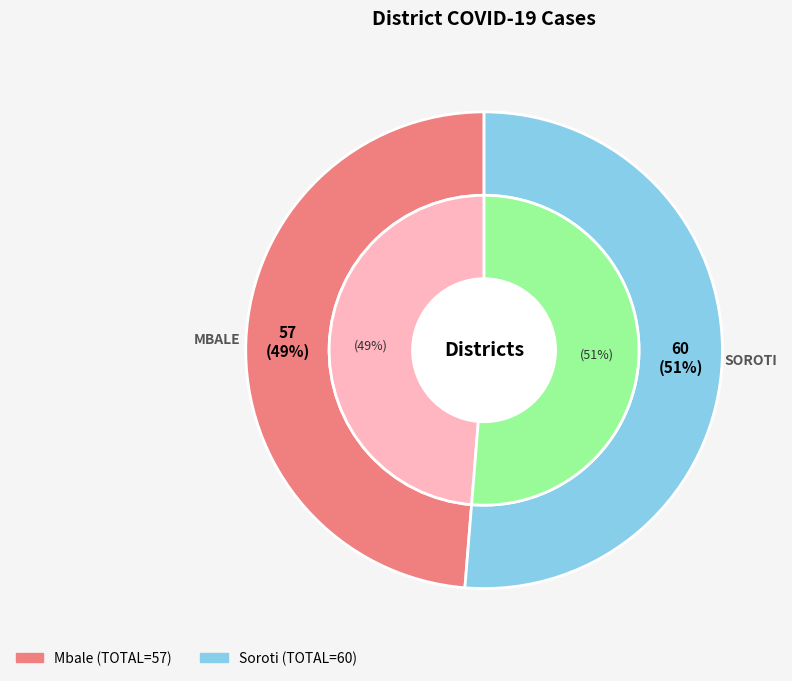

What is the ratio of the value at Soroti to the value at Mbale?

1.1